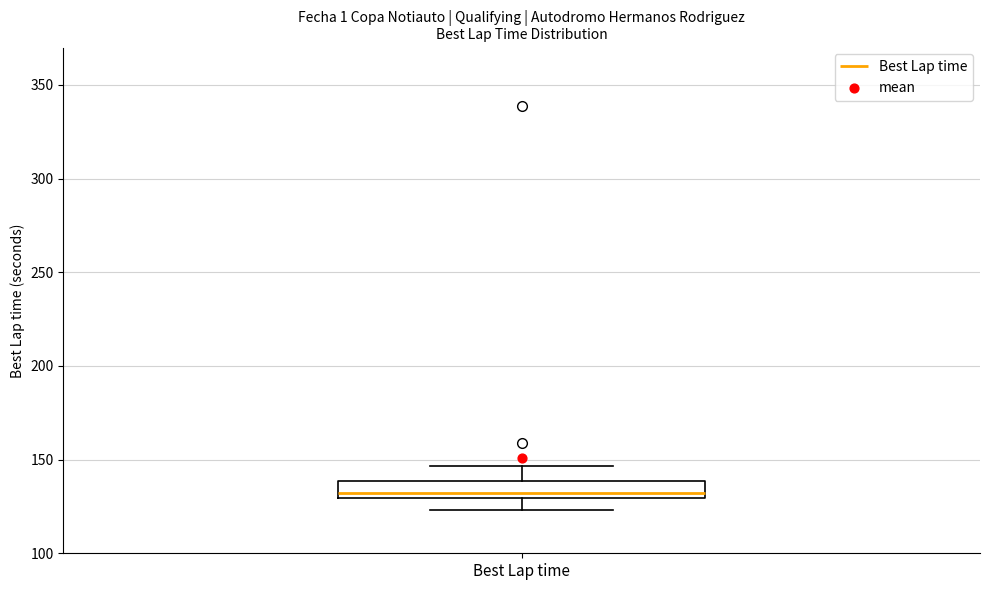

Read this box plot against the y-axis: the position of the median line, the range covered by the box, and the ends of both whiskers. The values are not printed on the chart, so give them approximately, as read against the axis.

median 130 (just above the box's lower edge), box 130 to 140, whiskers 125 to 145